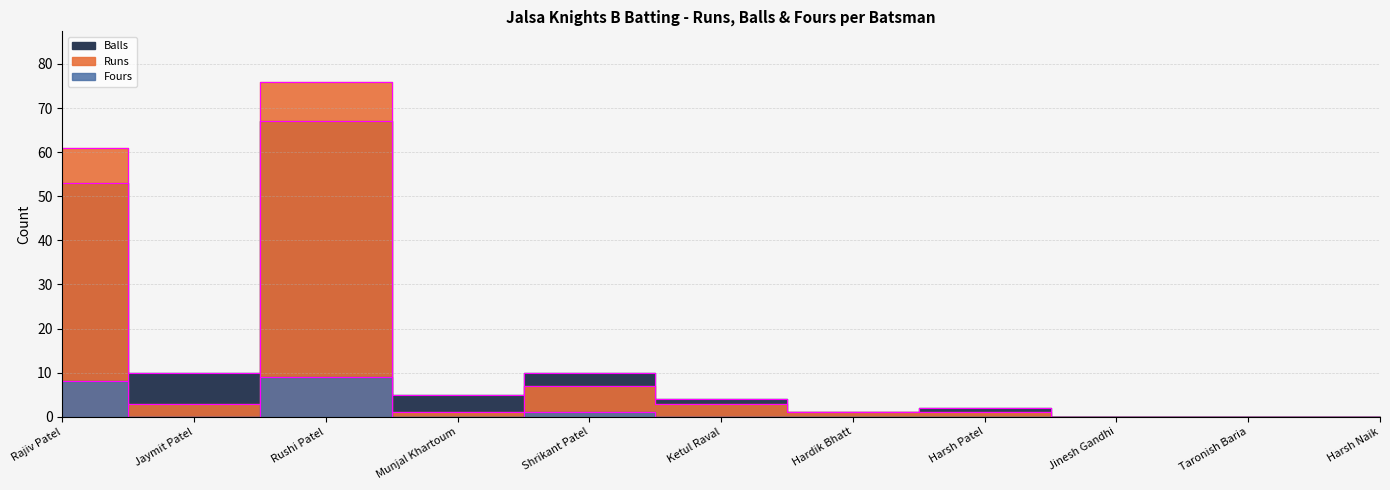

Does the chart have visible grid lines?

Yes